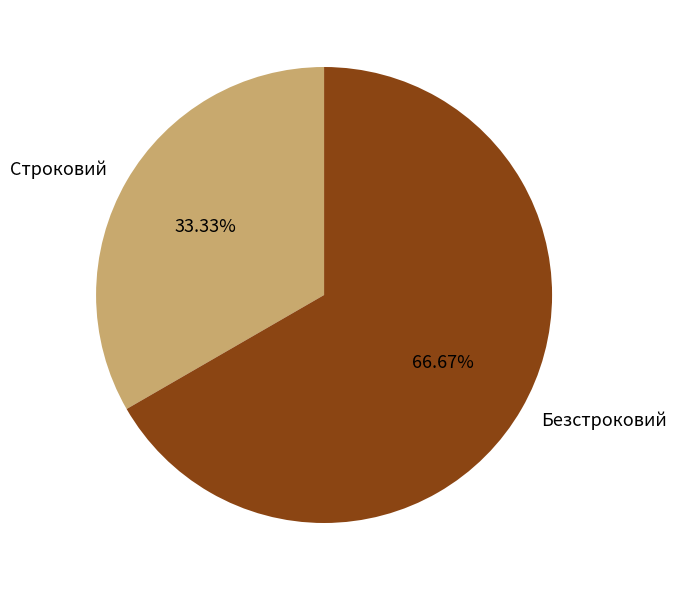

True or false: Безстроковий accounts for 57% of the total.

False